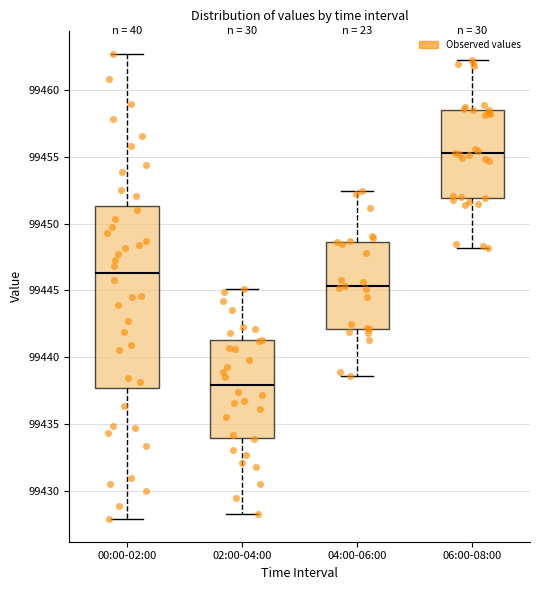

Reading left to right, transcribe this box plot: for each box, give where its median line is, the range the box spans, and where its two whiskers end, as read against the y-axis. The values are not printed on the chart, so give them approximately, as read against the axis.

00:00-02:00: median 99446.5, box 99437.5 to 99451.5, whiskers 99428.0 to 99462.5
02:00-04:00: median 99438.0, box 99434.0 to 99441.5, whiskers 99428.5 to 99445.0
04:00-06:00: median 99445.5, box 99442.0 to 99448.5, whiskers 99438.5 to 99452.5
06:00-08:00: median 99455.5, box 99452.0 to 99458.5, whiskers 99448.0 to 99462.0